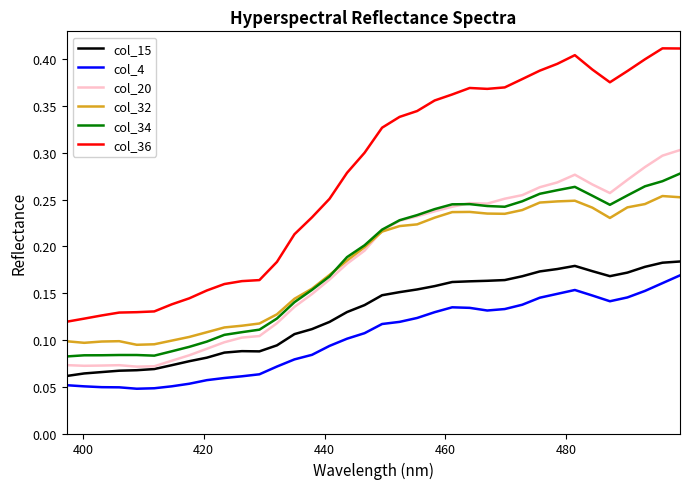

Count the col_36 values in the range 0 to 1.

36